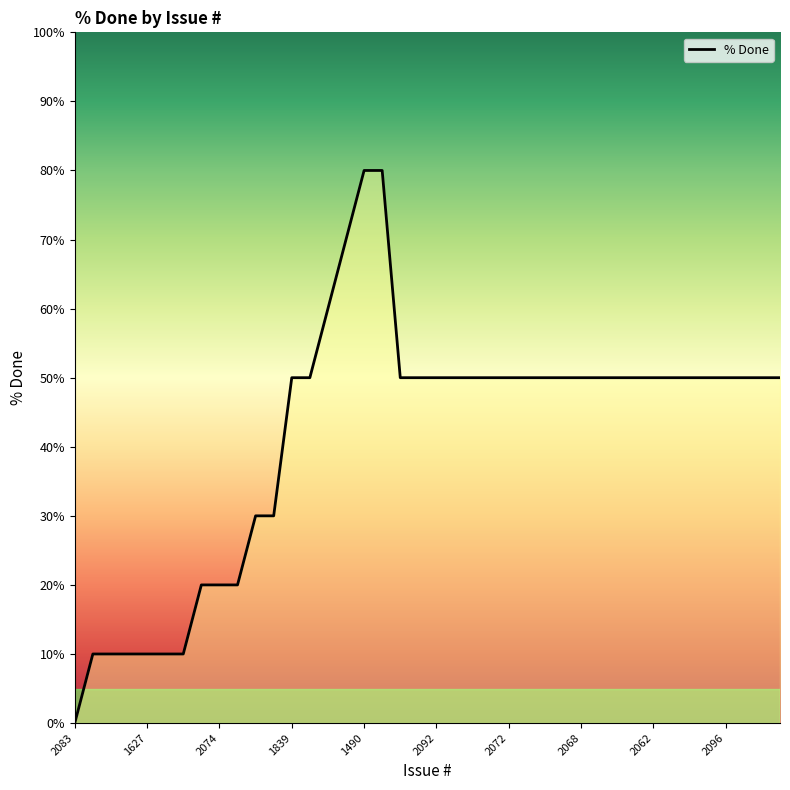

Approximately how many times larger is the value at 1874 compared to 2095?

0.2